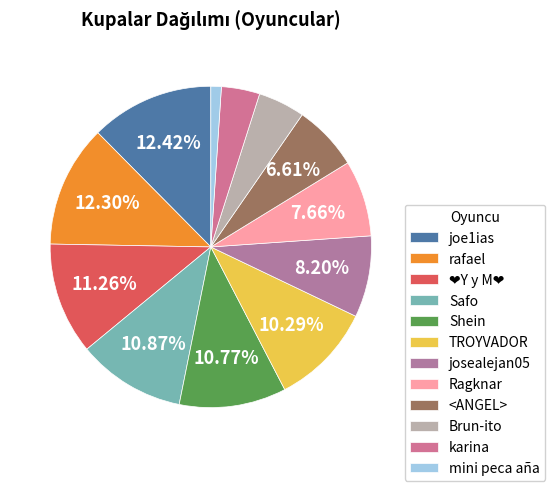

Does josealejan05 account for over 50% of the chart?

No